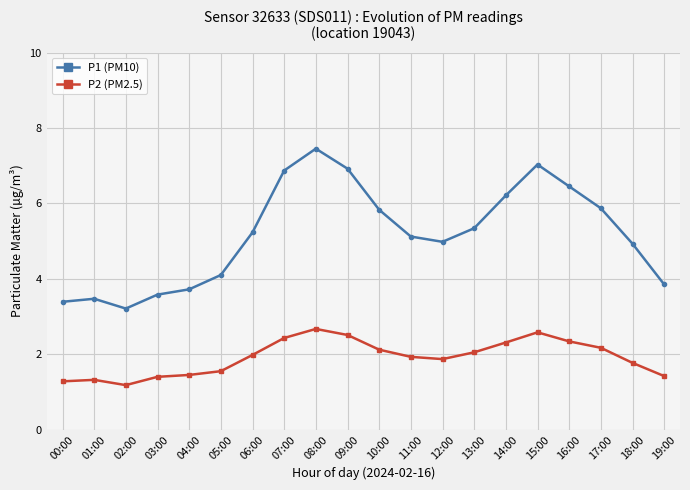

What is the minimum value for P2 (PM2.5)?

1.2